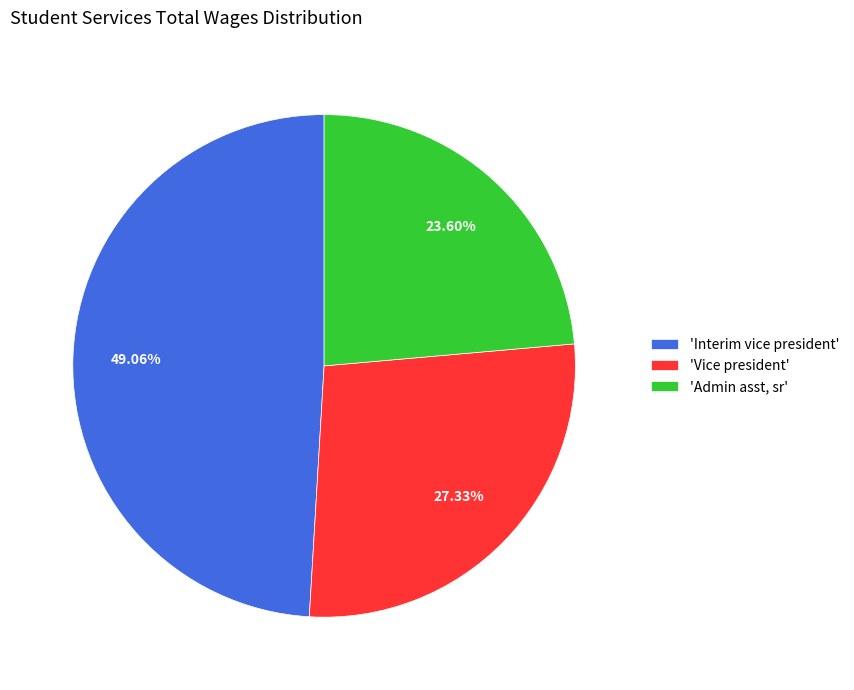

Does 'Interim vice president' represent more than half of the total?

No